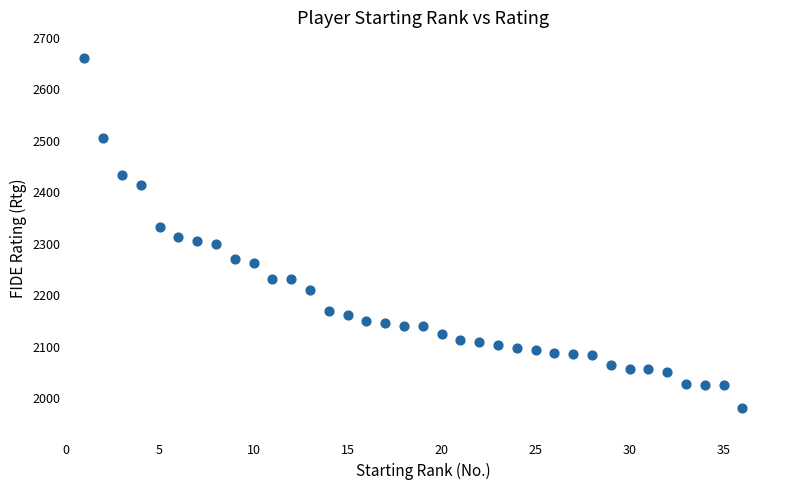

What is the range of X values (max minus min)?

35